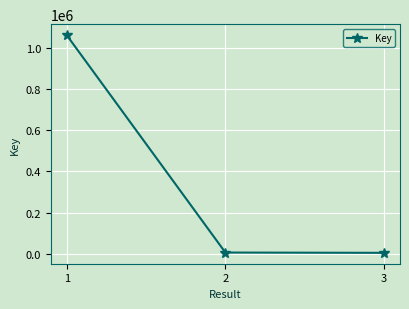

What is the change in value from 2 to 3?

-1434